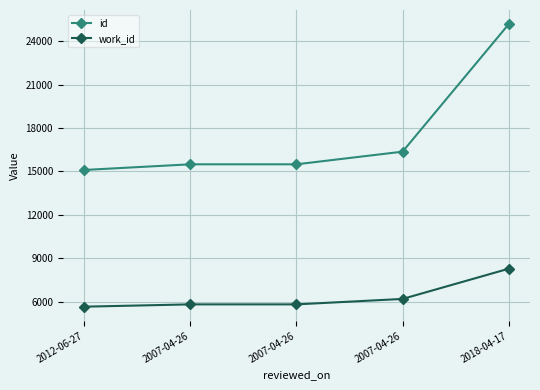

How many distinct data groups are displayed?

2